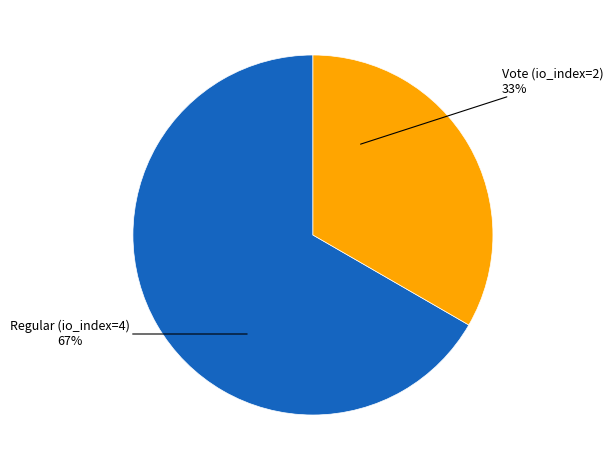

To the nearest percent, what is the average slice percentage?

50%